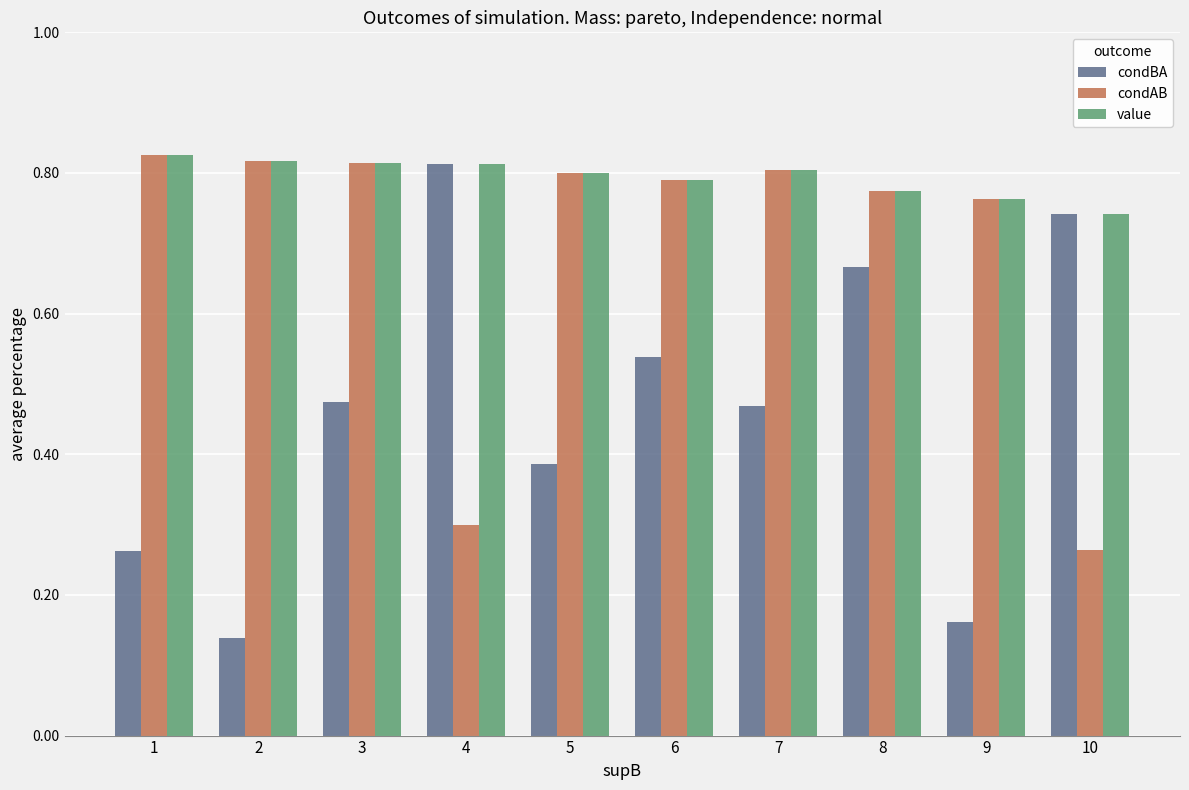

List the series in order of their overall mean, highest first.

value, condAB, condBA